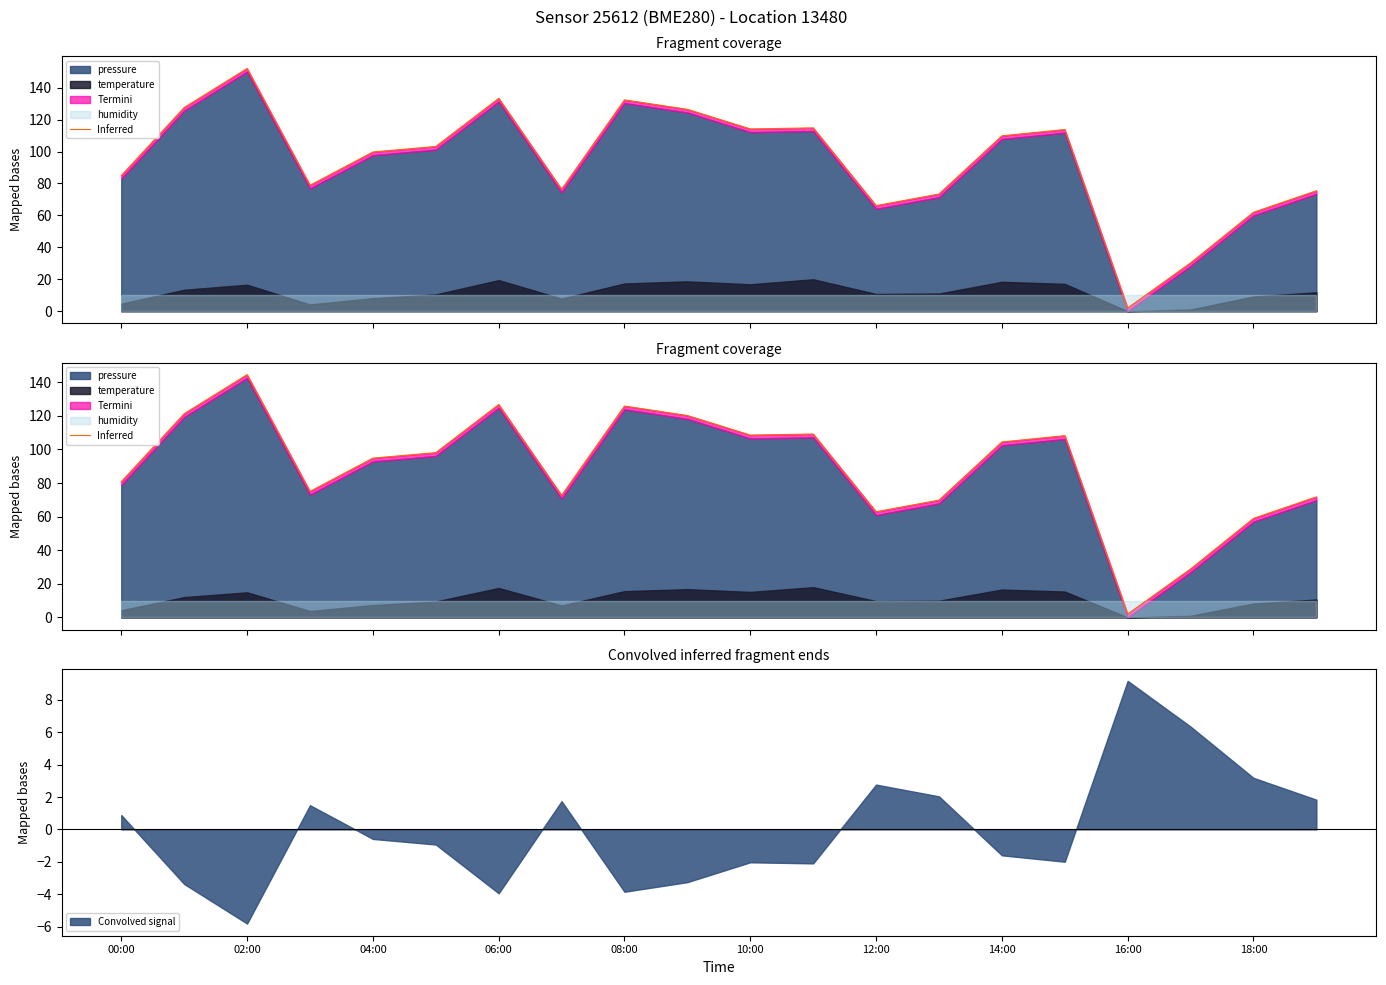

Reading right to left, extract all data points from this chart.

71.7	58.9	28.8	2.0	108.2	104.4	69.8	62.9	109.2	108.5	120.2	125.8	72.6	126.7	98.1	94.8	75.0	144.5	121.3	80.8